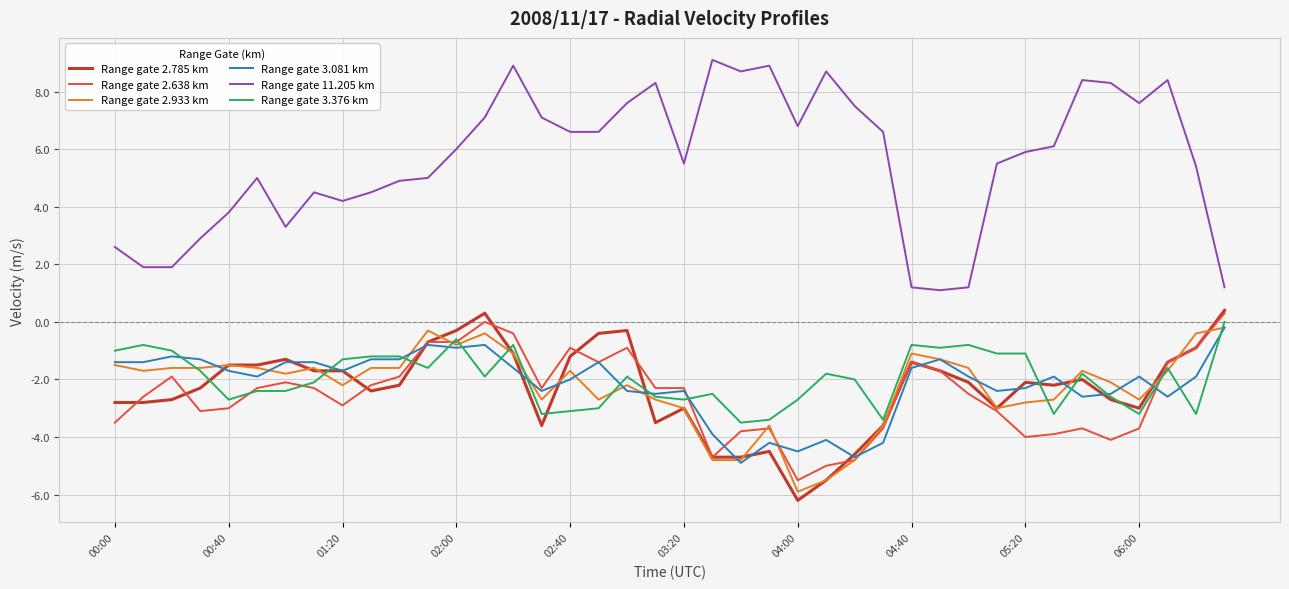

What is the smallest value displayed?

-6.2